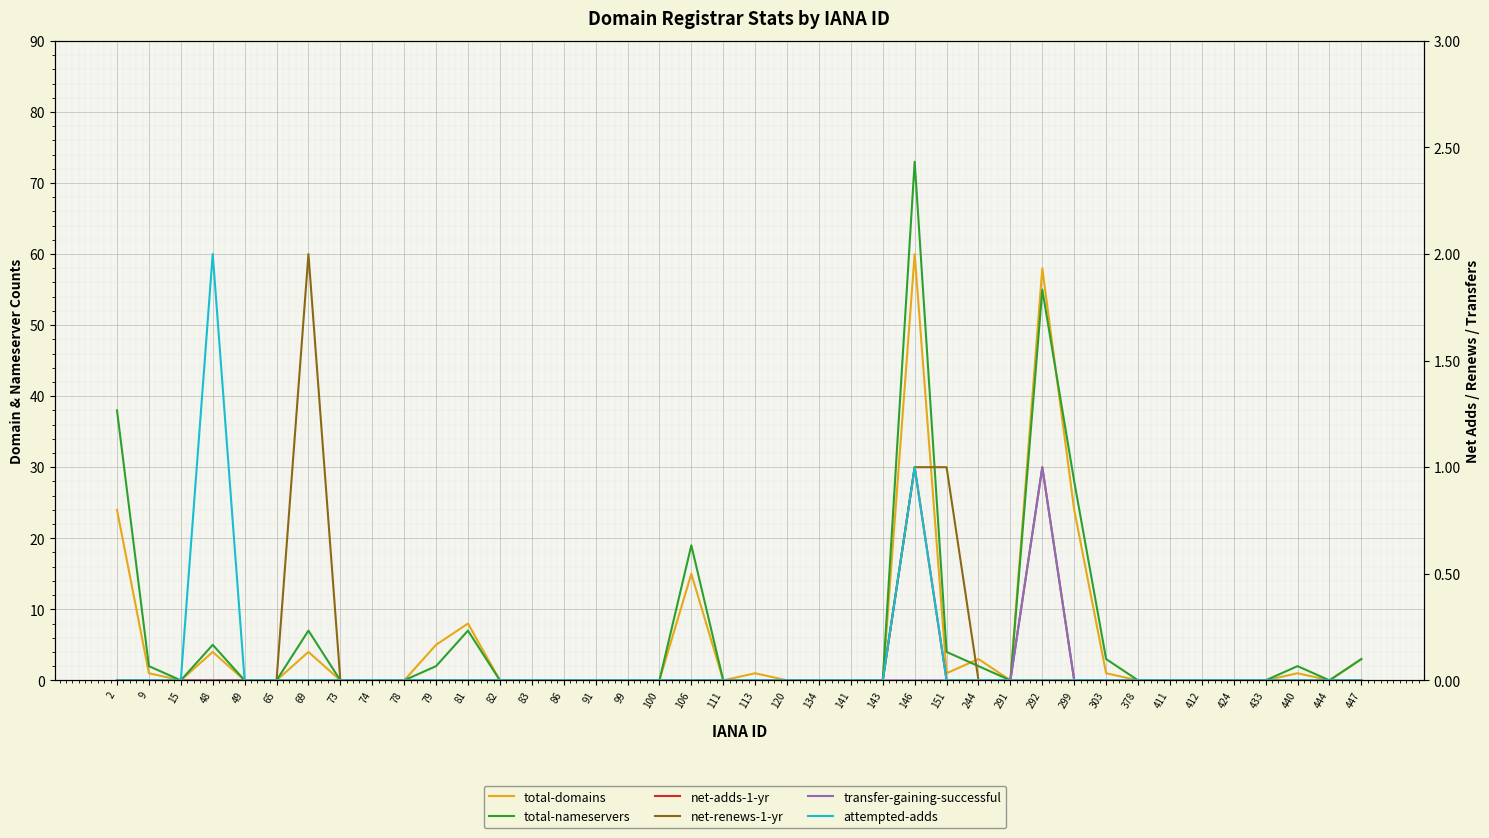

Which has a higher value, 244 or 447?

244